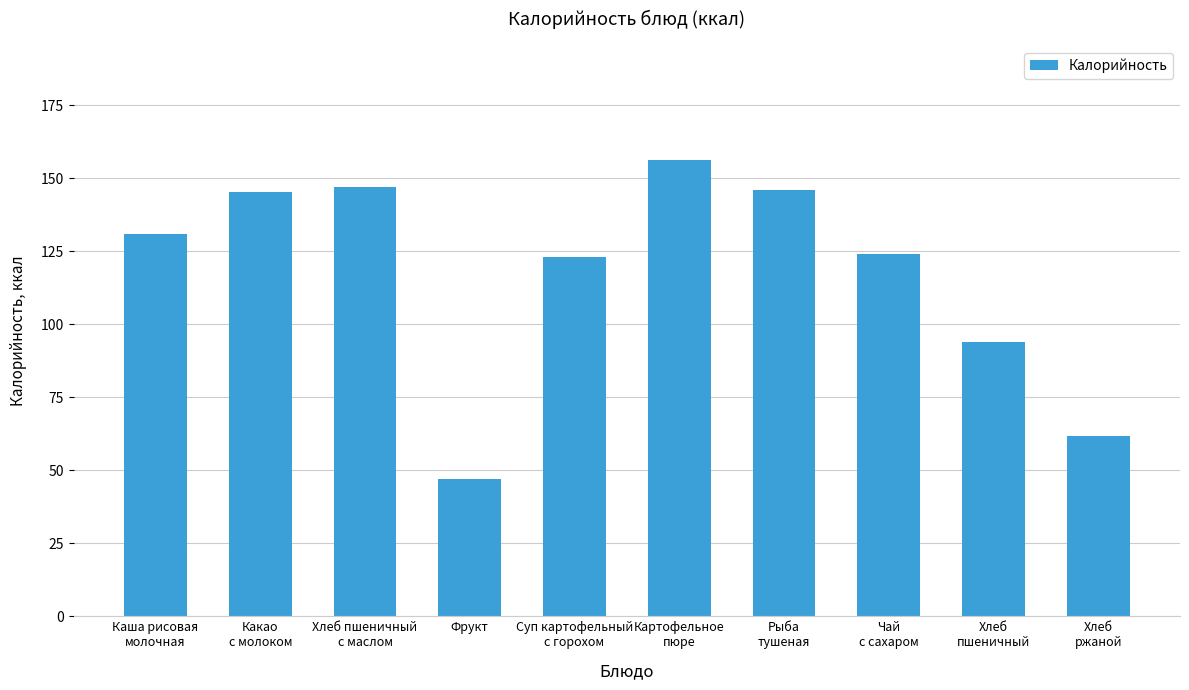

Between Чай
с сахаром and Фрукт, which is larger?

Чай
с сахаром